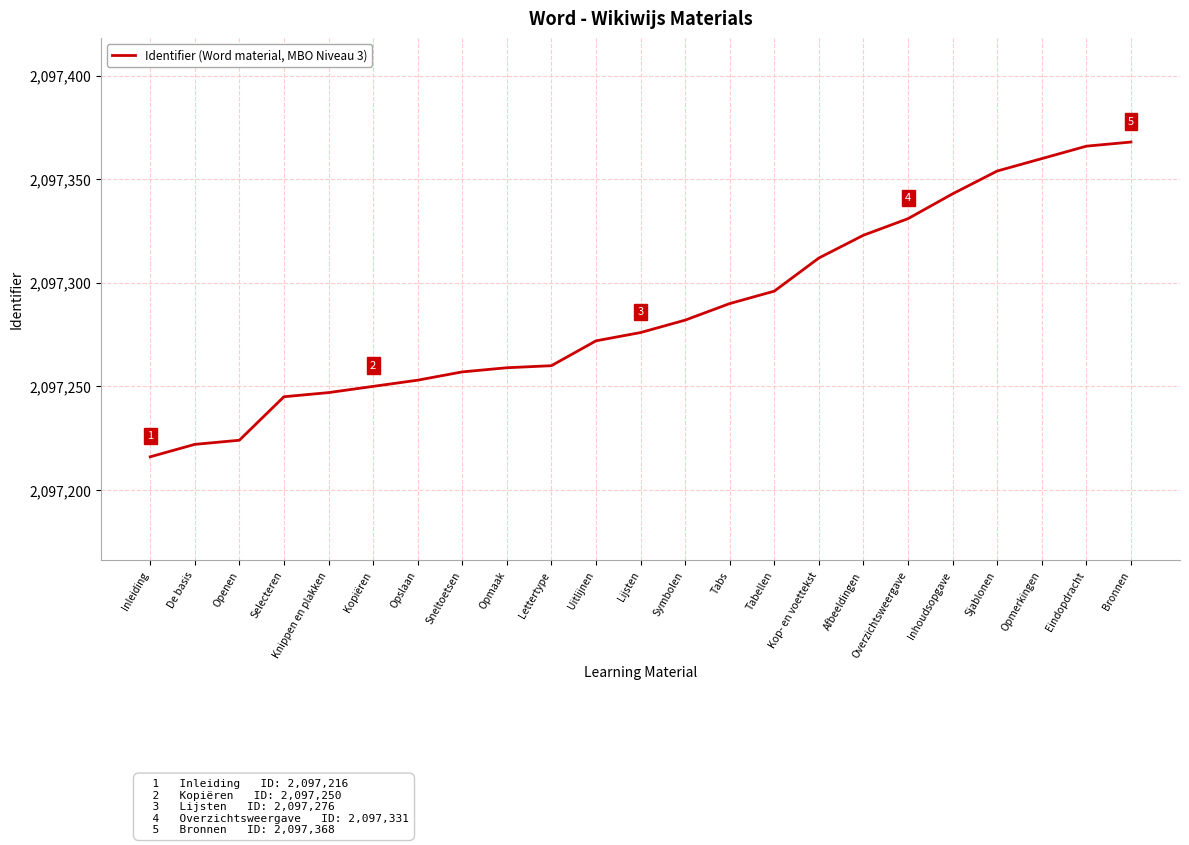

What is the greatest value displayed?

2097368